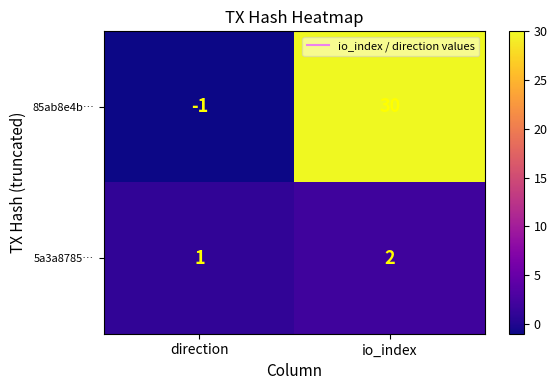

Reading left to right, transcribe all the data shown in this chart.

85ab8e4b…: direction=-1	io_index=30
5a3a8785…: direction=1	io_index=2